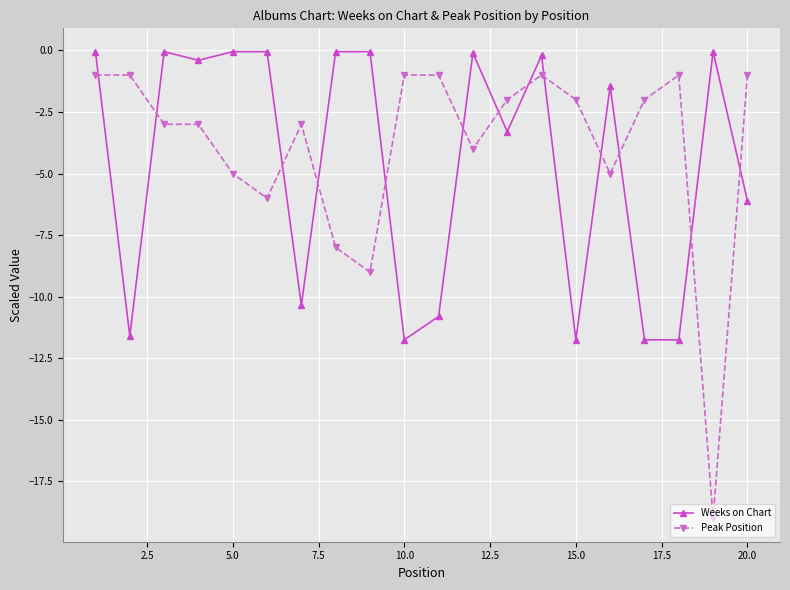

After their last crossing, which series has the higher values: Peak Position or Weeks on Chart?

Peak Position